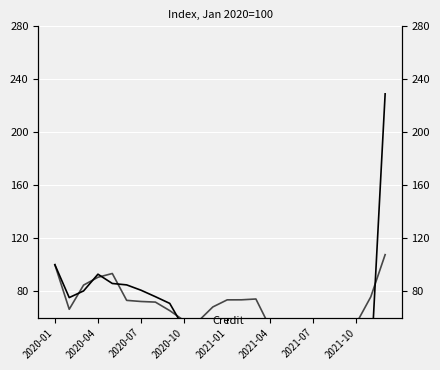

What is the difference between the second highest and second lowest values in the Credit series?

72.3